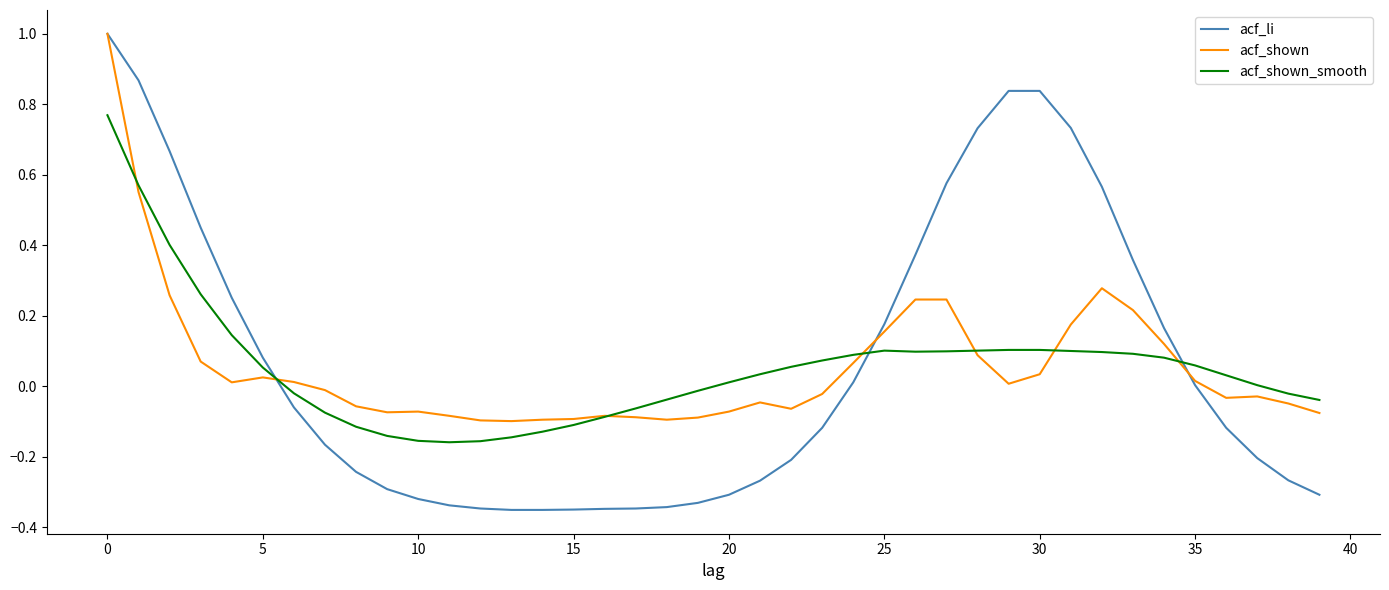

How many lines are shown in the chart?

3